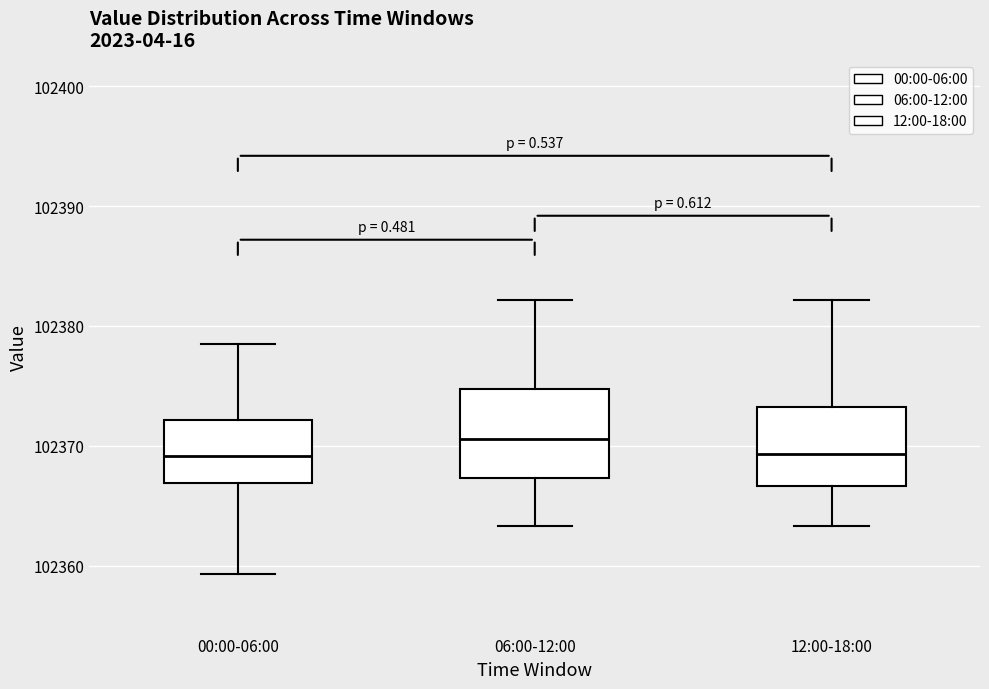

Reading left to right, read every box against the y-axis: the position of its median line, the range the box covers, and the ends of its whiskers. The values are not printed on the chart, so give them approximately, as read against the axis.

00:00-06:00: median 102369, box 102367 to 102372, whiskers 102359 to 102378
06:00-12:00: median 102371, box 102367 to 102375, whiskers 102363 to 102382
12:00-18:00: median 102369, box 102367 to 102373, whiskers 102363 to 102382